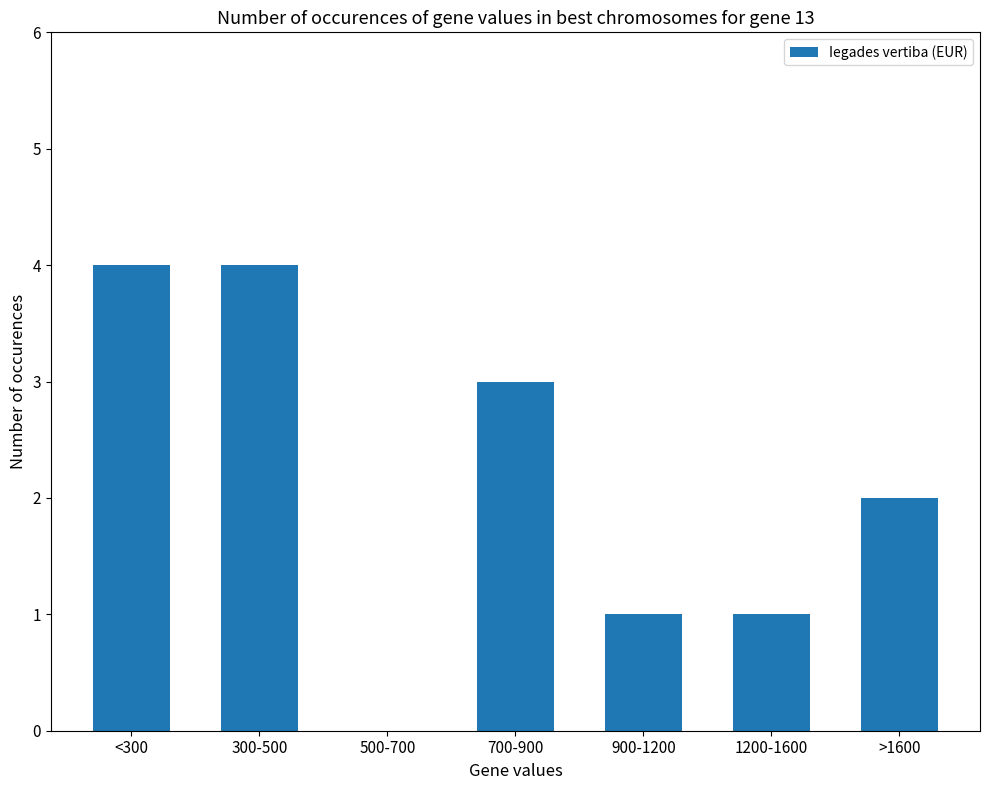

Count the values in the range 1 to 4.

6